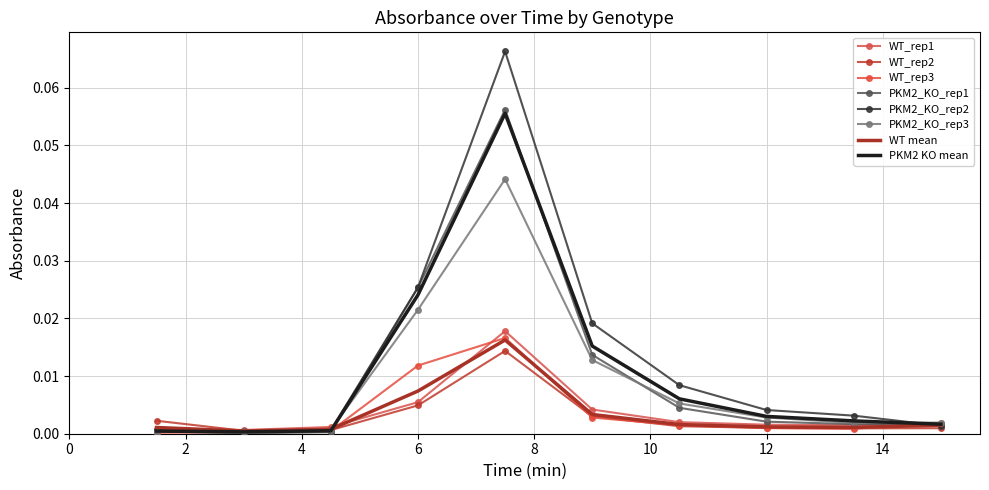

At which category does WT_rep2 reach its first local peak?

7.5